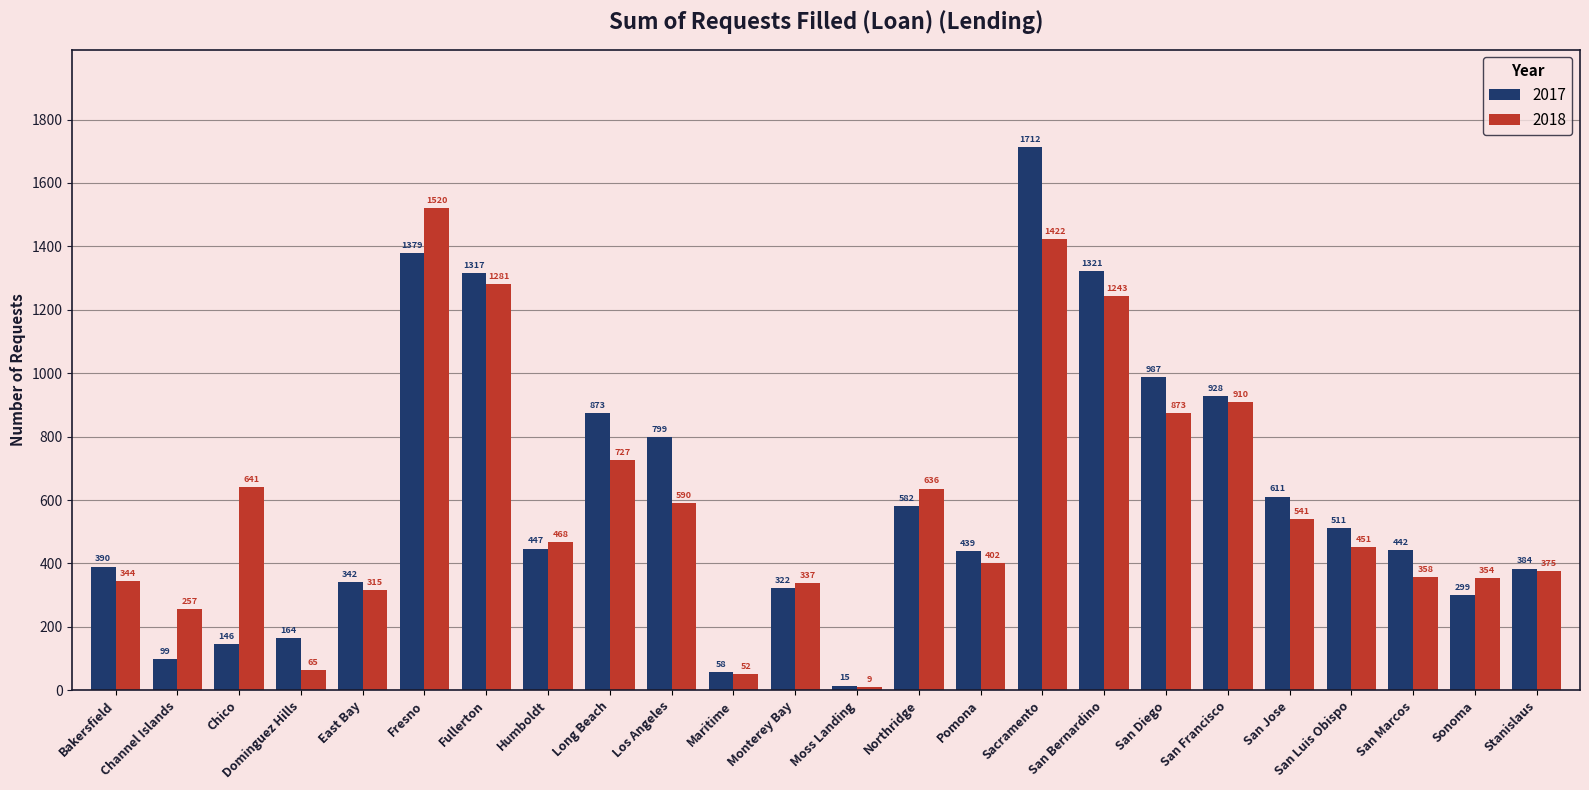

What is the difference between the highest and lowest values at Chico?

495